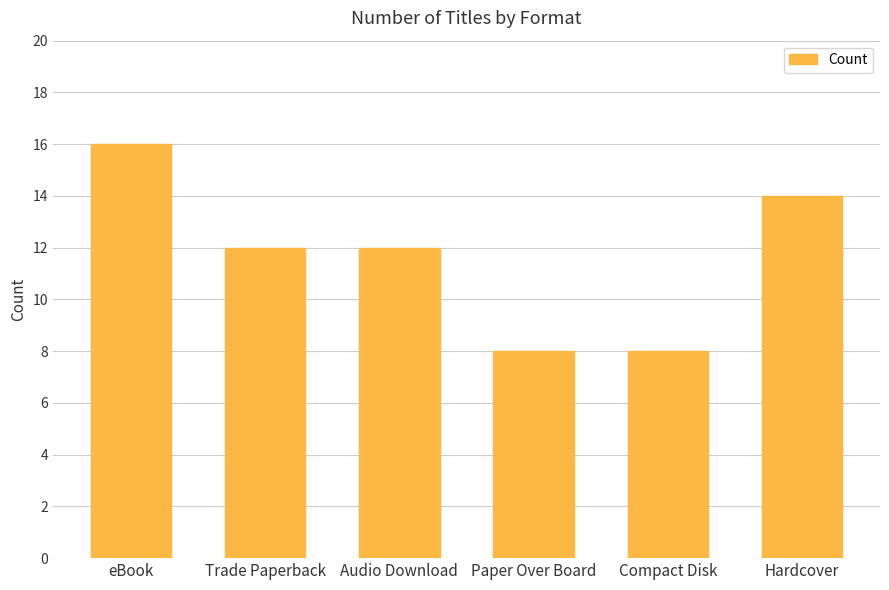

What value does the data have at Audio Download?

12